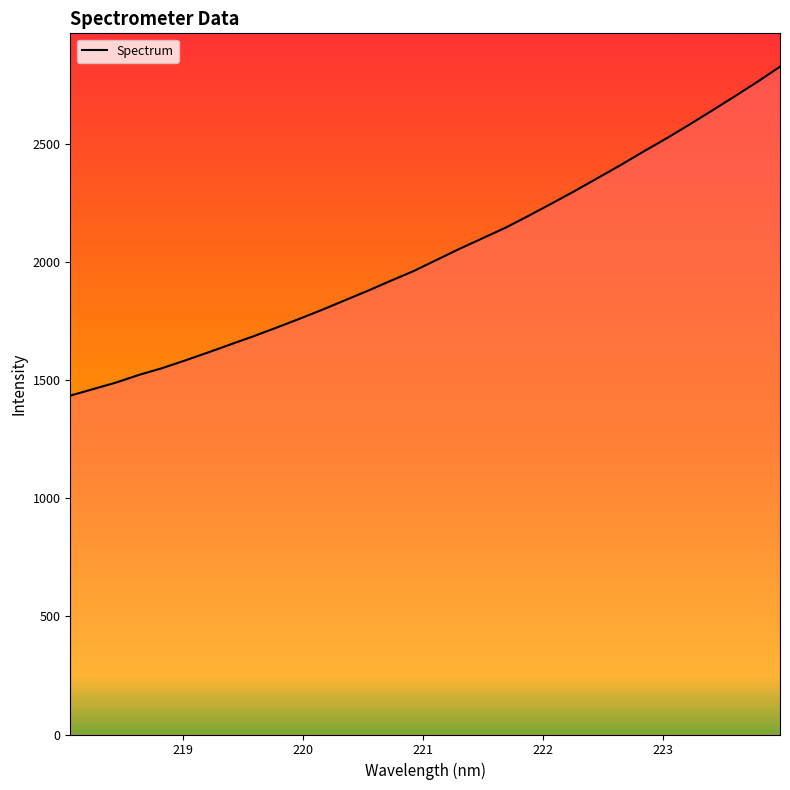

What is the smallest value displayed?

1435.8